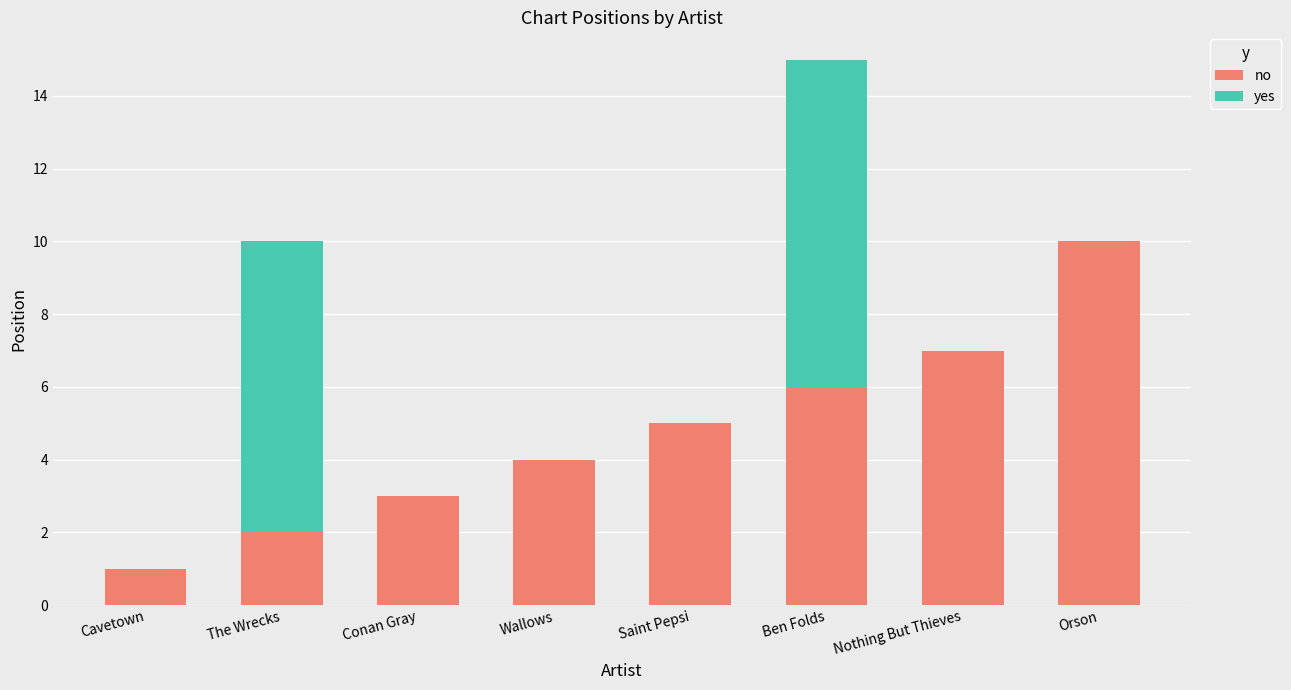

Is it true that no equals 1 at Cavetown?

True